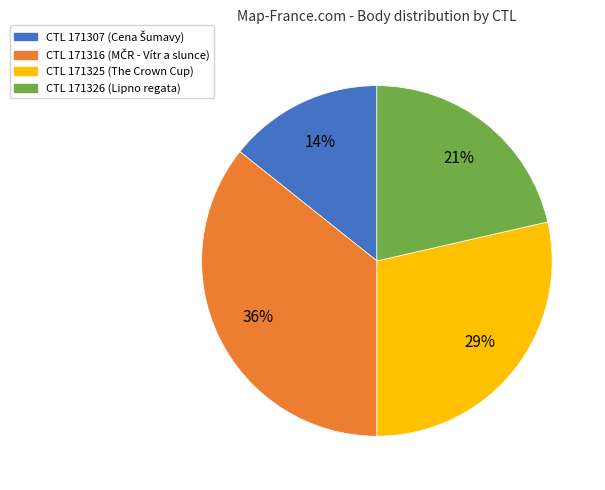

What percentage is the CTL 171325 (The Crown Cup) slice, to the nearest percent?

29%